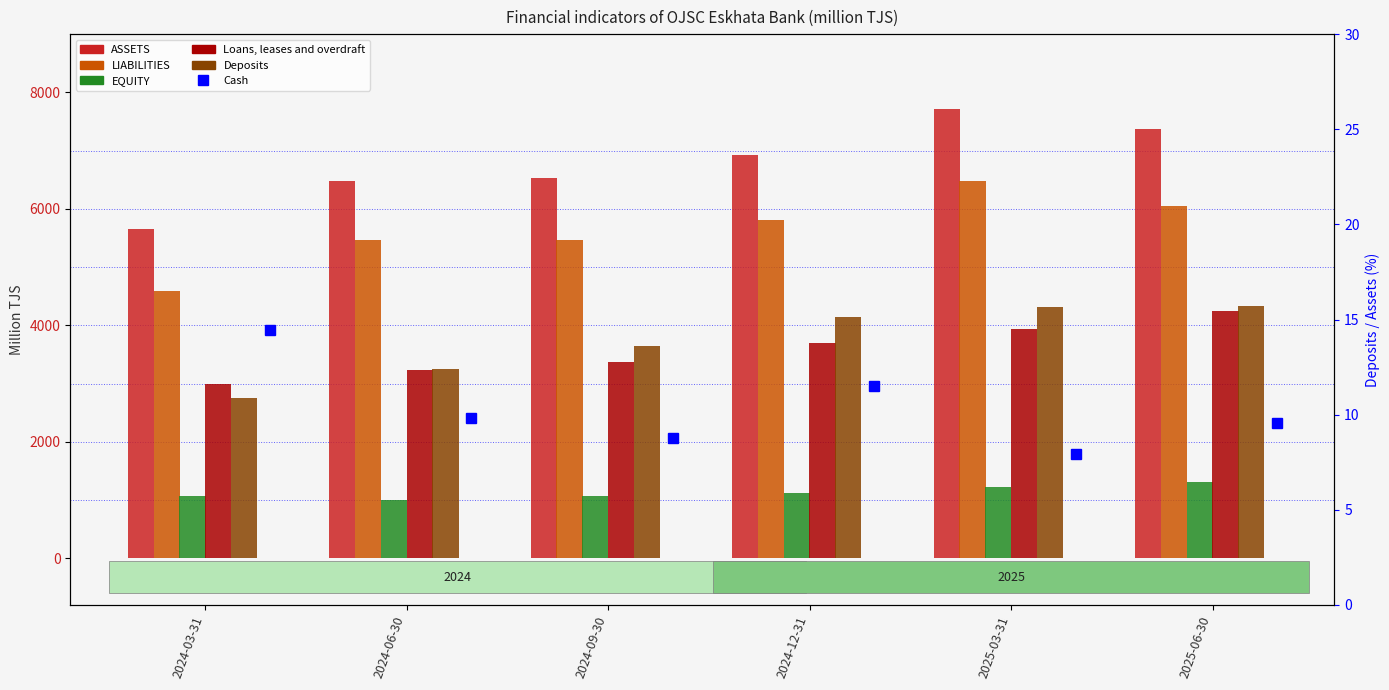

Between 2024-06-30 and 2024-12-31, which series saw the biggest shift?

Deposits